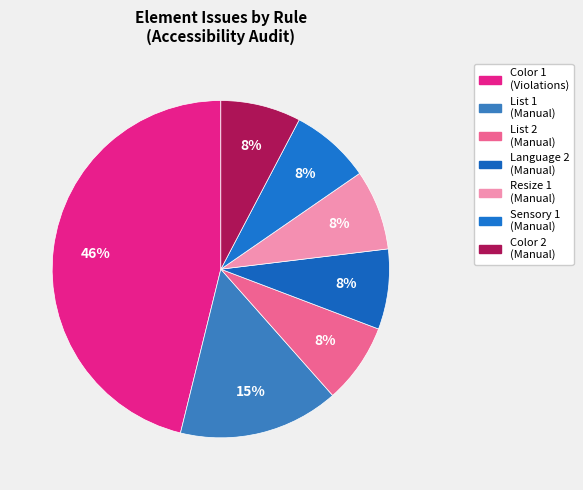

Does Color 2 represent more than half of the total?

No